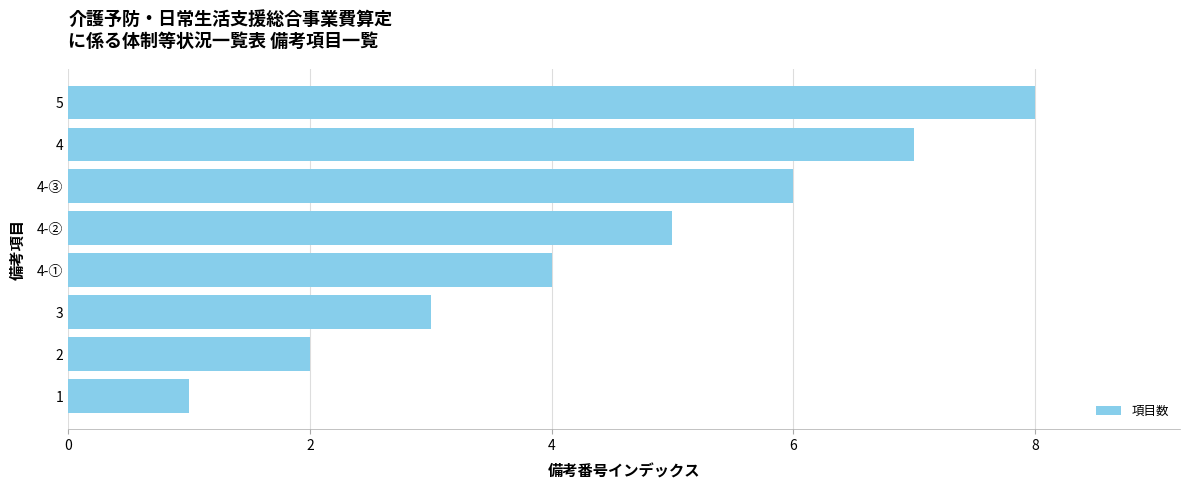

True or false: the data shows 5 at 4-②.

True